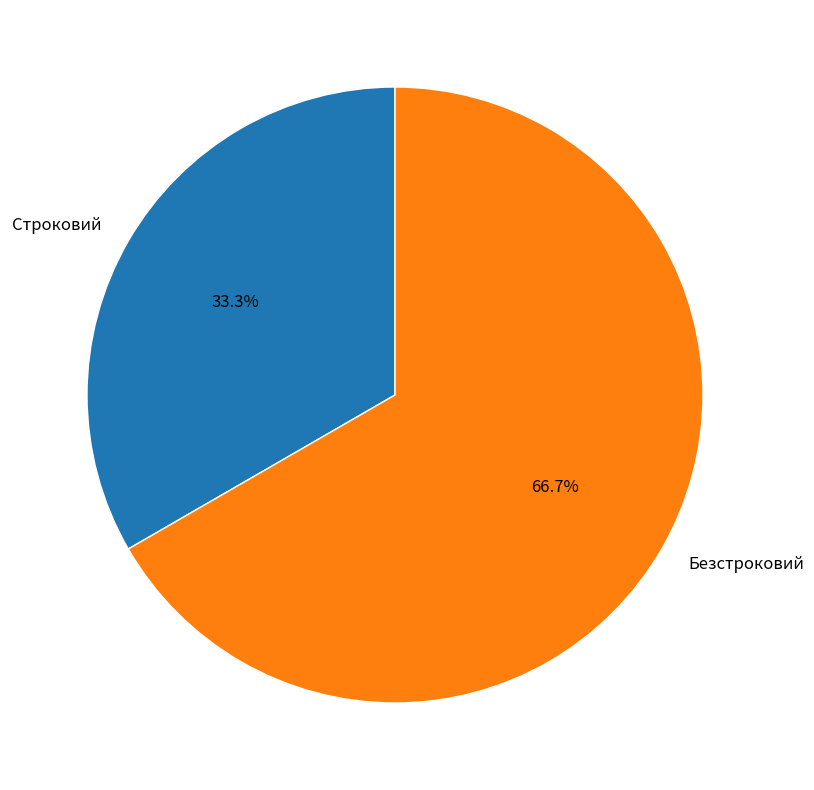

How many segments does this pie chart have?

2